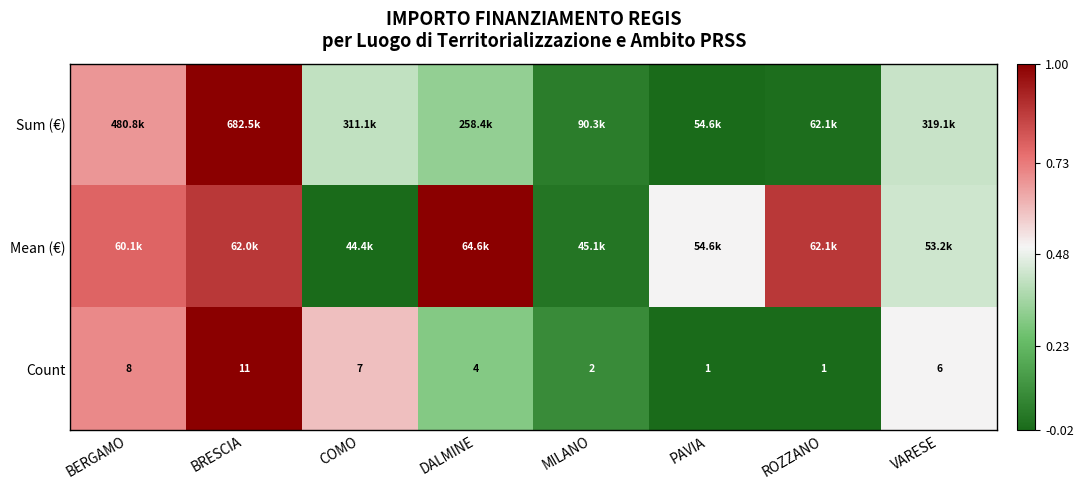

What is the total value across all series at VARESE?

1.4